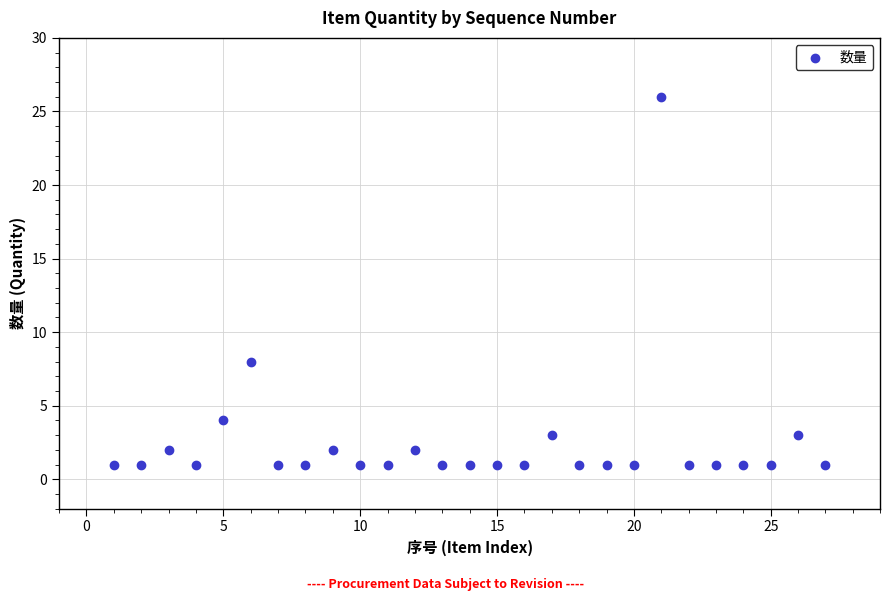

What Y value in the scatter plot is closest to 13?

8